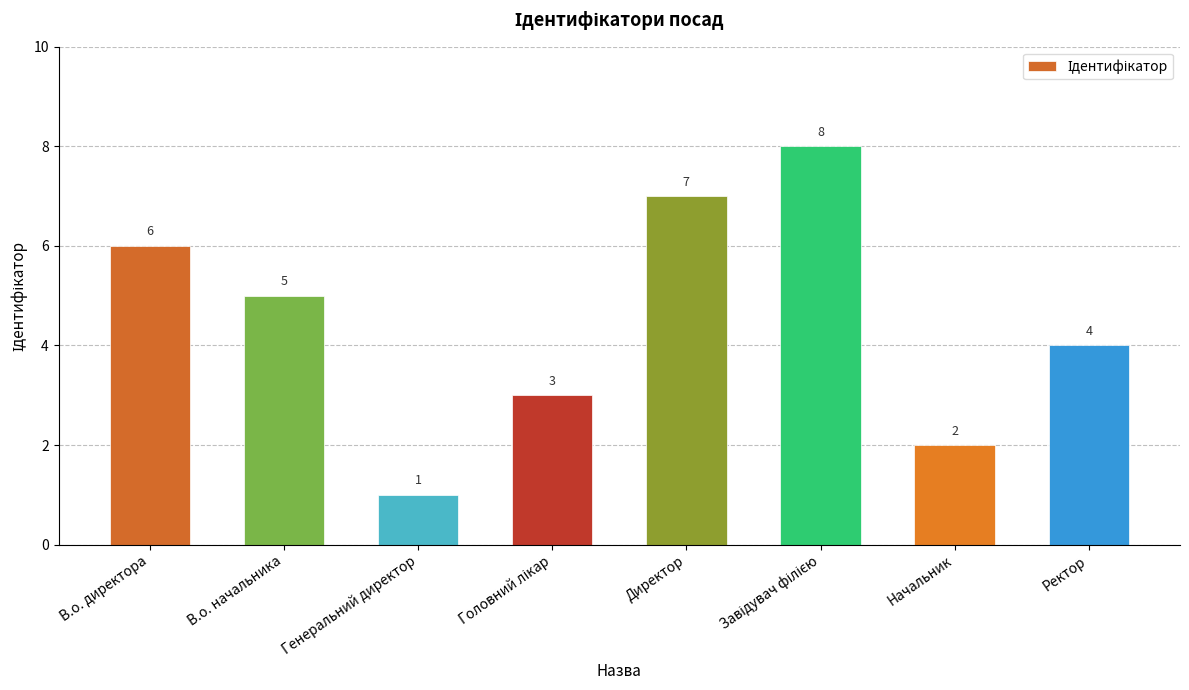

Where is the data nearest to the value 4?

Ректор